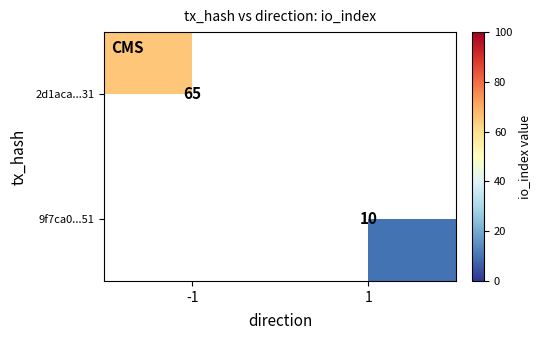

True or false: 9f7ca0...51 has a value of 6.0 at 1.

False